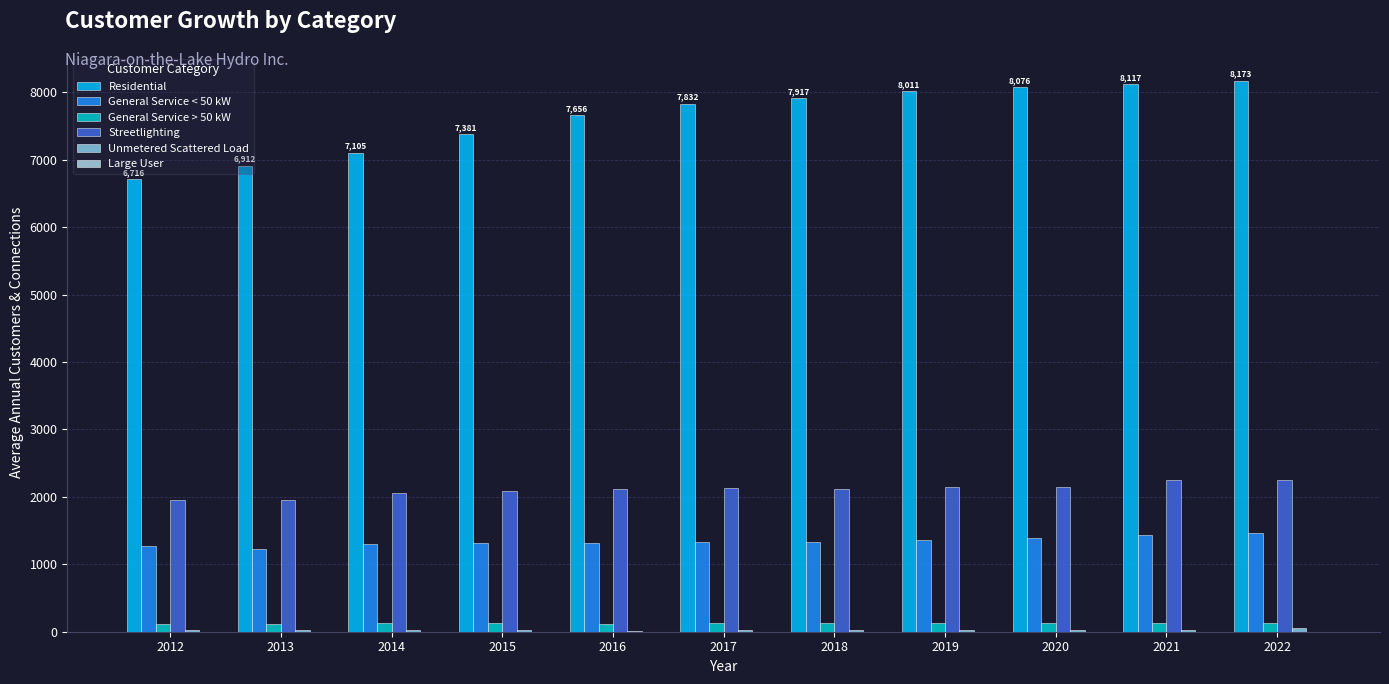

Which label corresponds to the smallest value in the chart?

2012